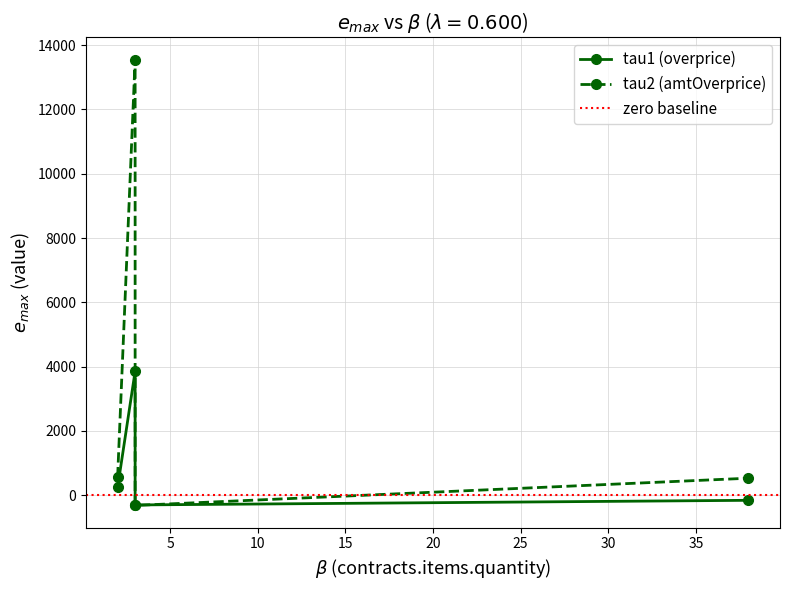

Rank the categories by tau2 (amtOverprice) value from lowest to highest.

3, 38, 2, 3